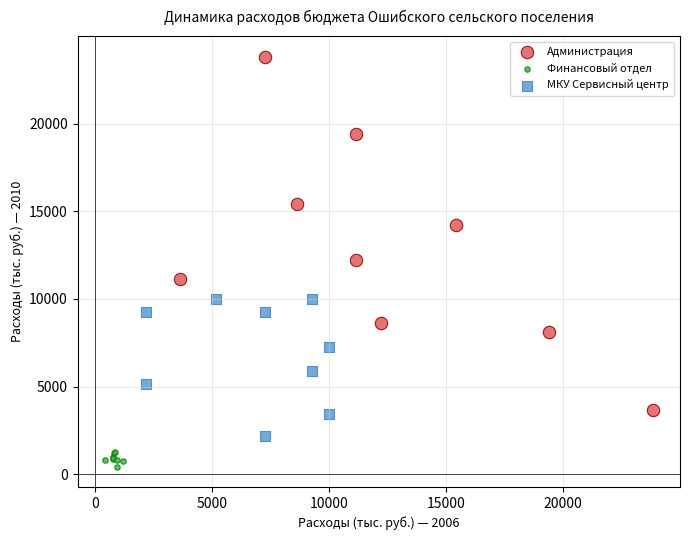

What are all the series names shown in the legend?

Администрация, Финансовый отдел, МКУ Сервисный центр